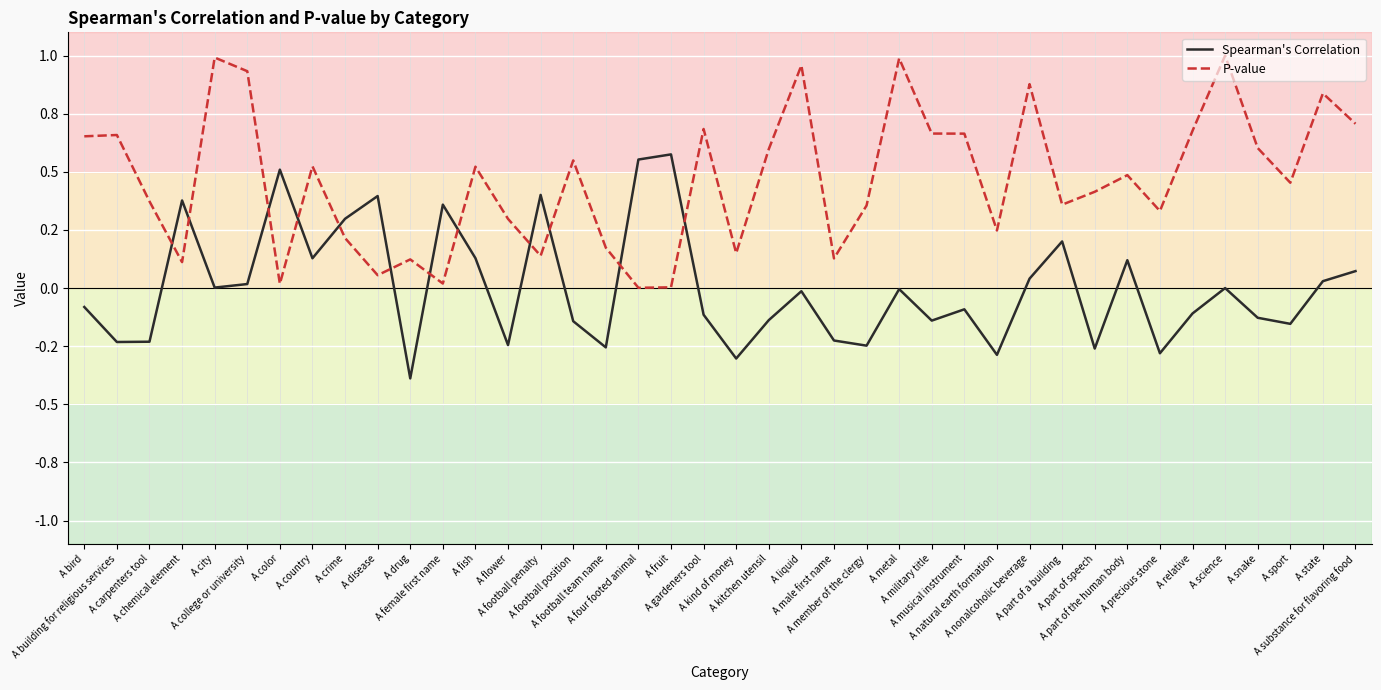

True or false: Spearman's Correlation and P-value cross at least once.

True